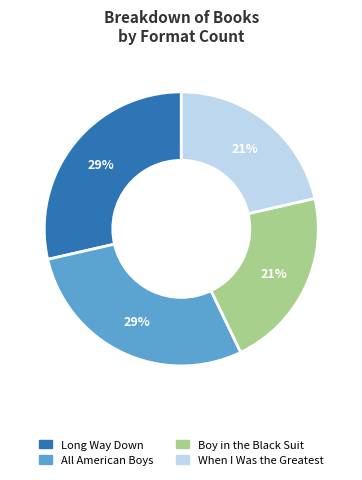

The Boy in the Black Suit slice represents 28% of the pie. True or false?

False